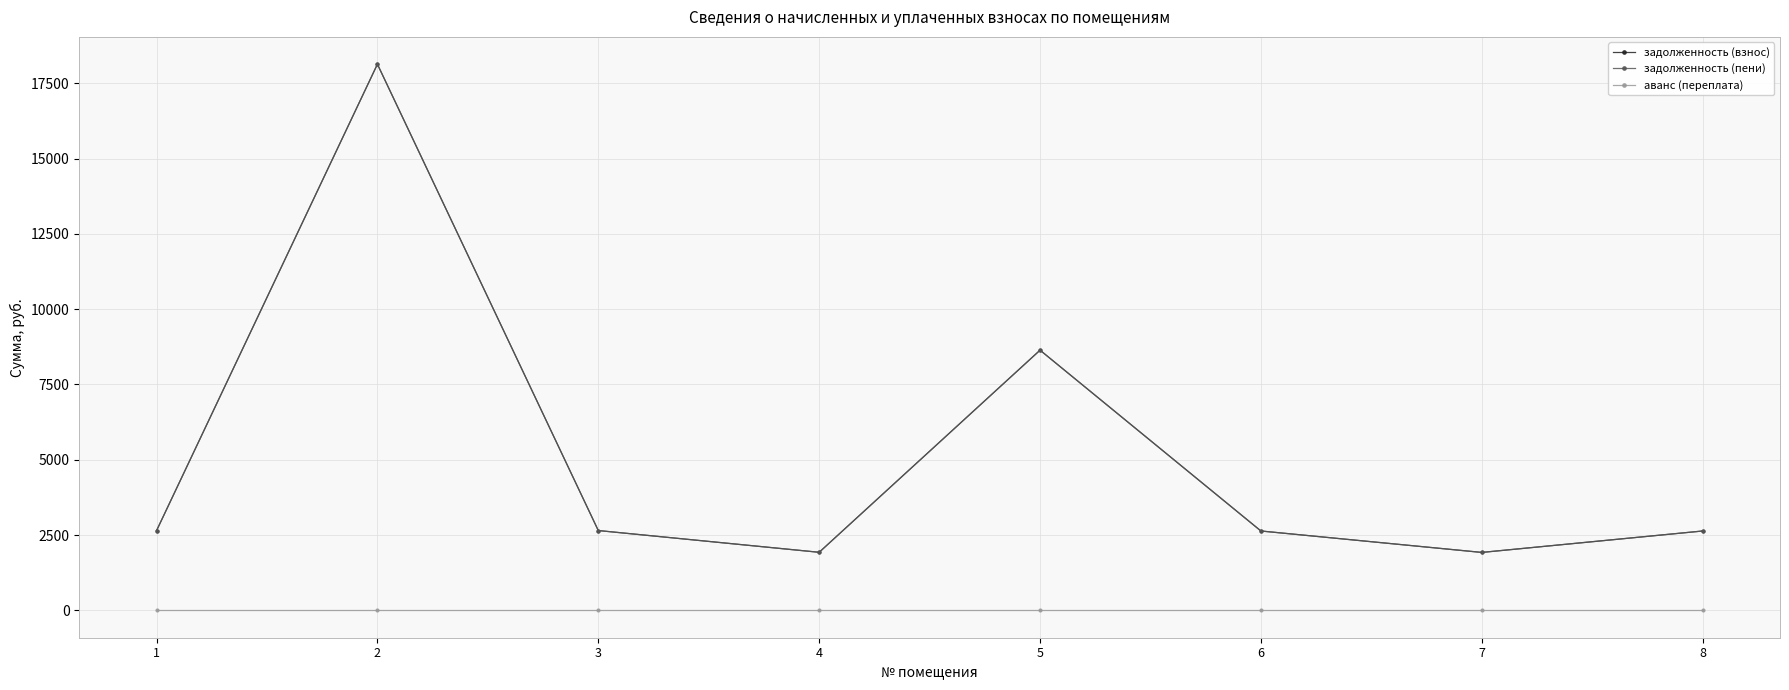

True or false: аванс (переплата) and задолженность (взнос) cross at least once.

False